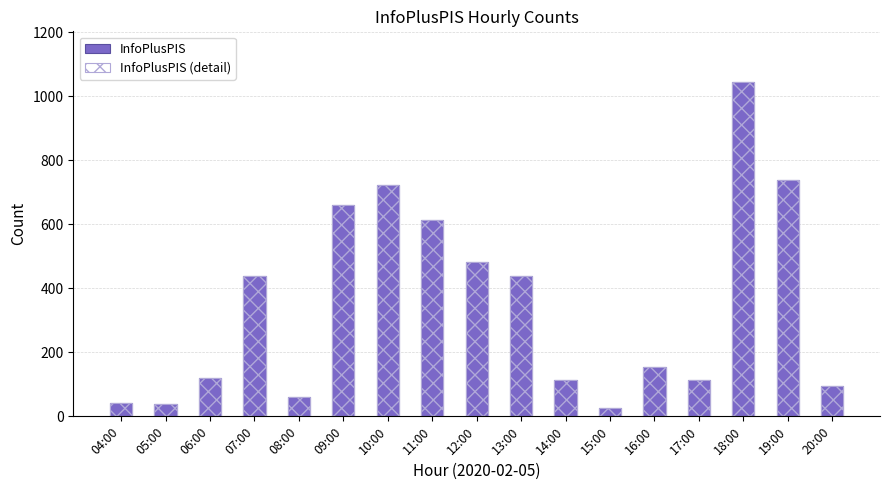

What is the difference between the second highest and minimum values in the InfoPlusPIS (detail) series?

714